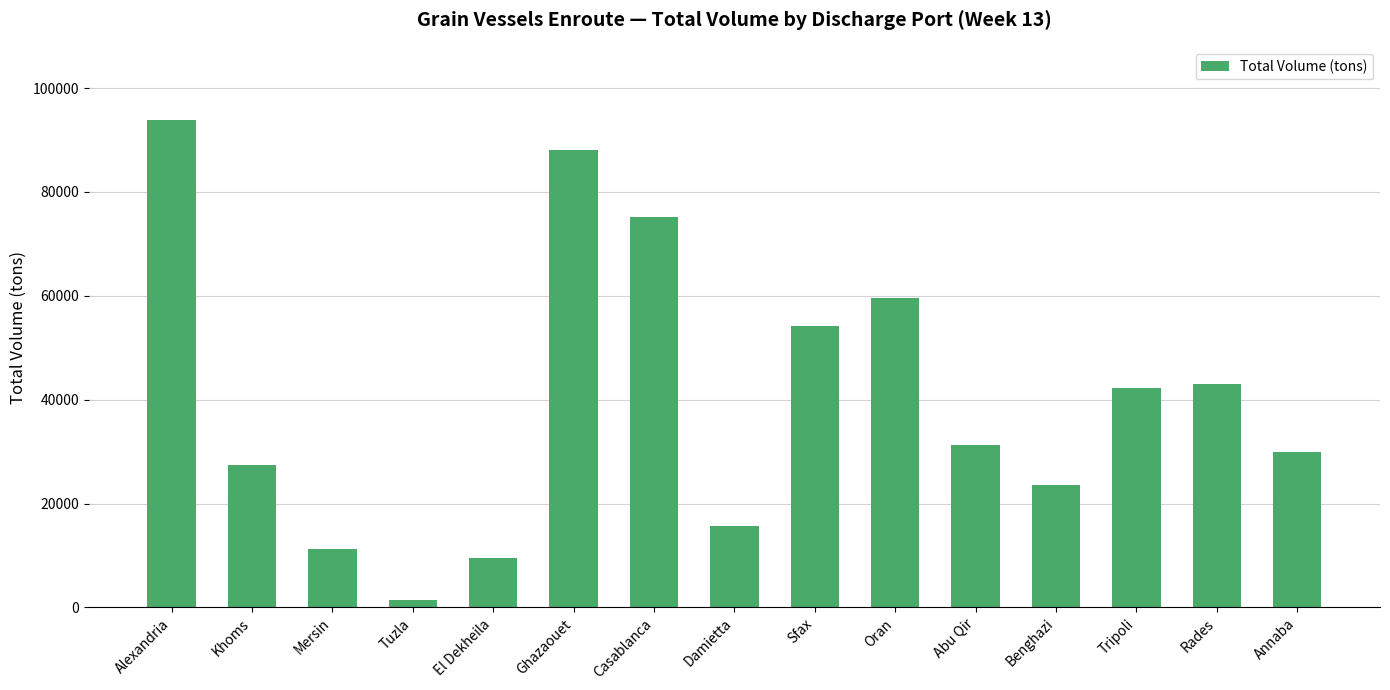

Between Ghazaouet and Abu Qir, which is larger?

Ghazaouet